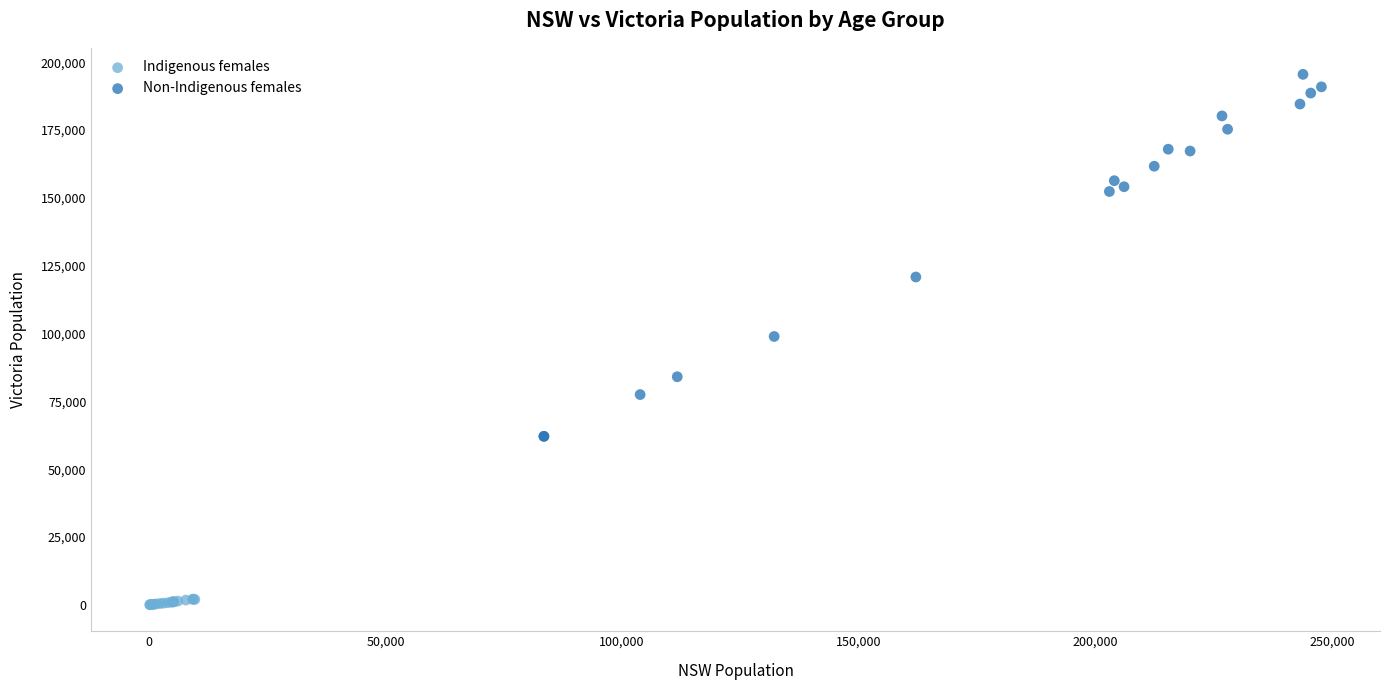

Which series contains the lowest Y value?

Indigenous females